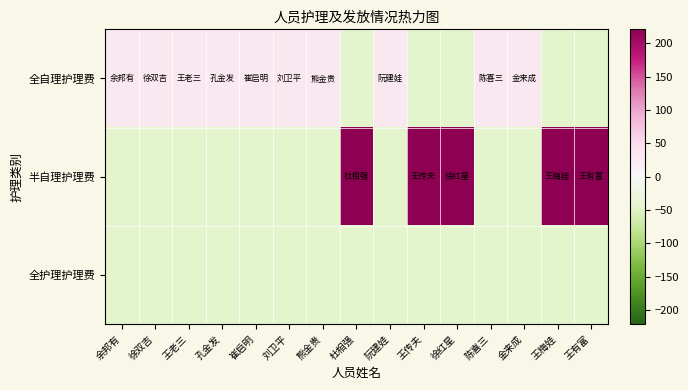

Which series has the largest total across all categories?

半自理护理费